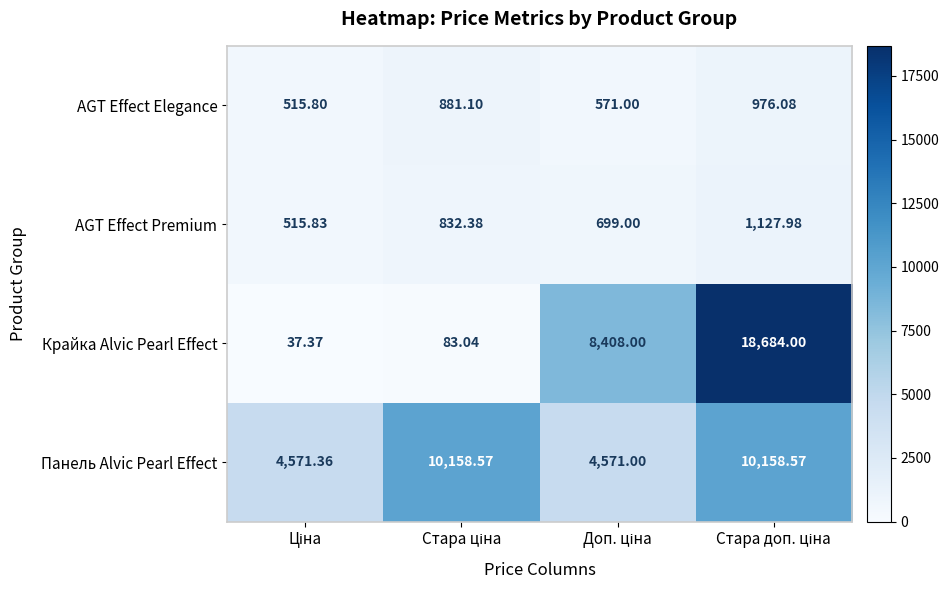

Which series has the largest total across all categories?

Панель Alvic Pearl Effect